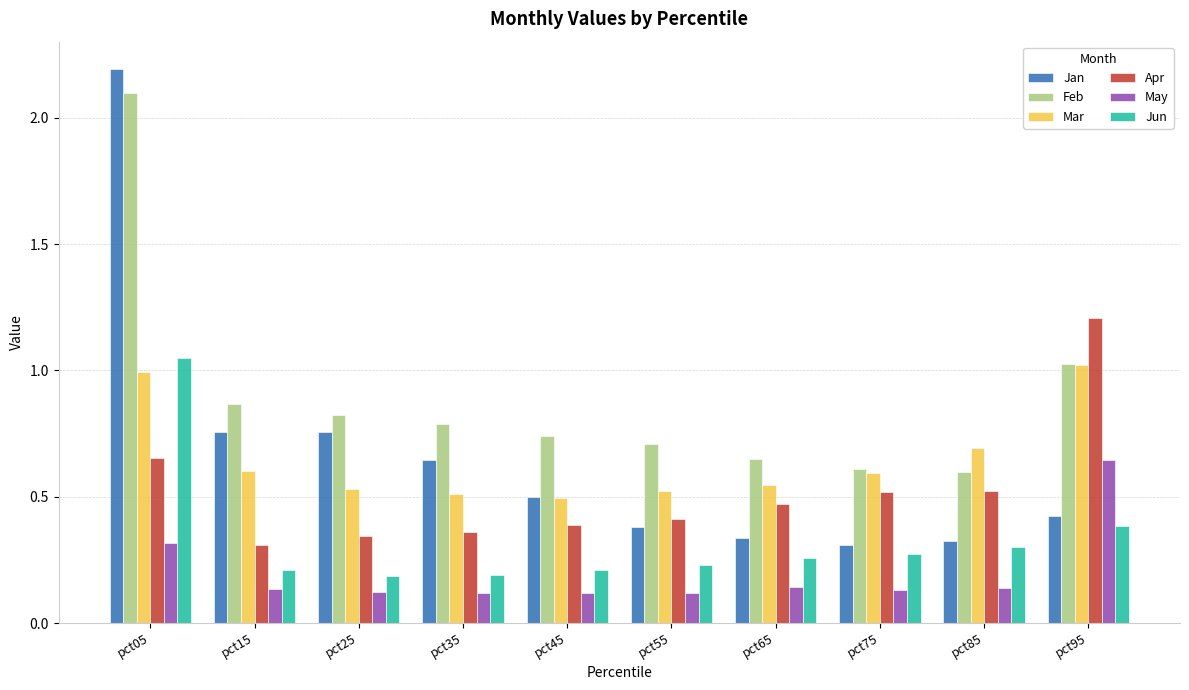

Count the number of data series in this chart.

6